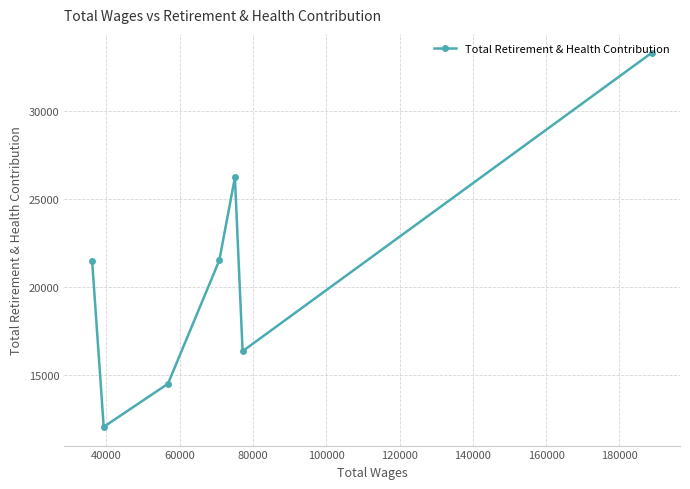

What is the difference between the maximum and second lowest values?

18808